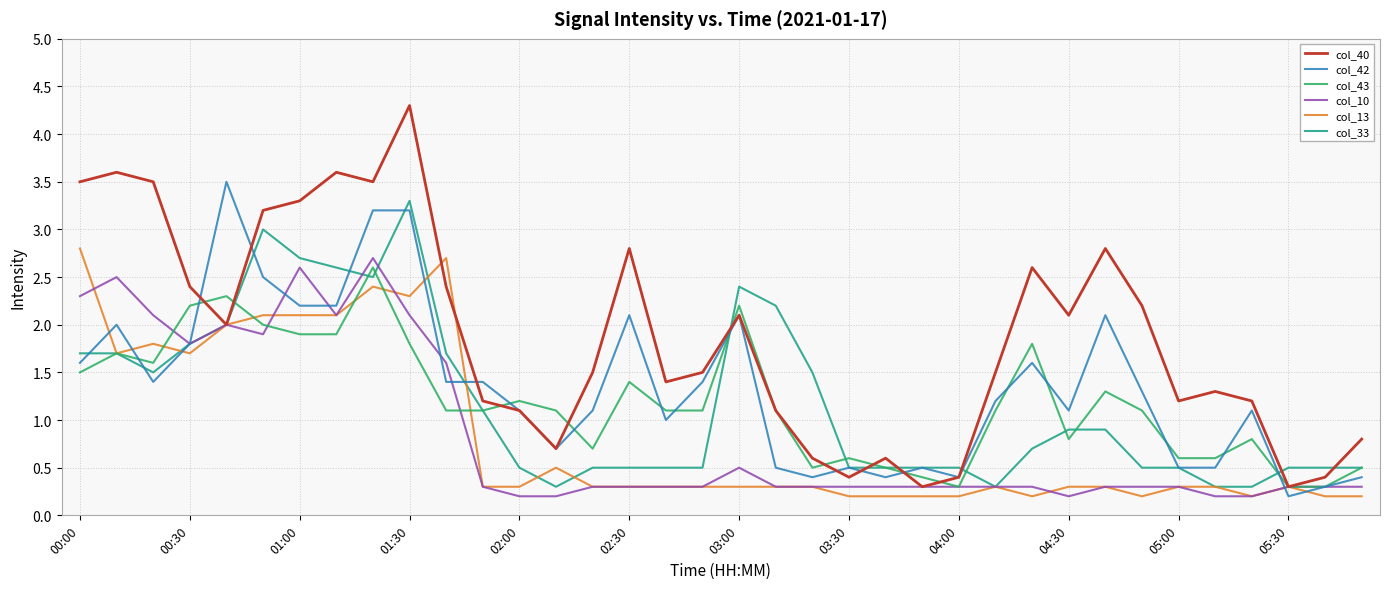

Which series has the largest total across all categories?

col_40